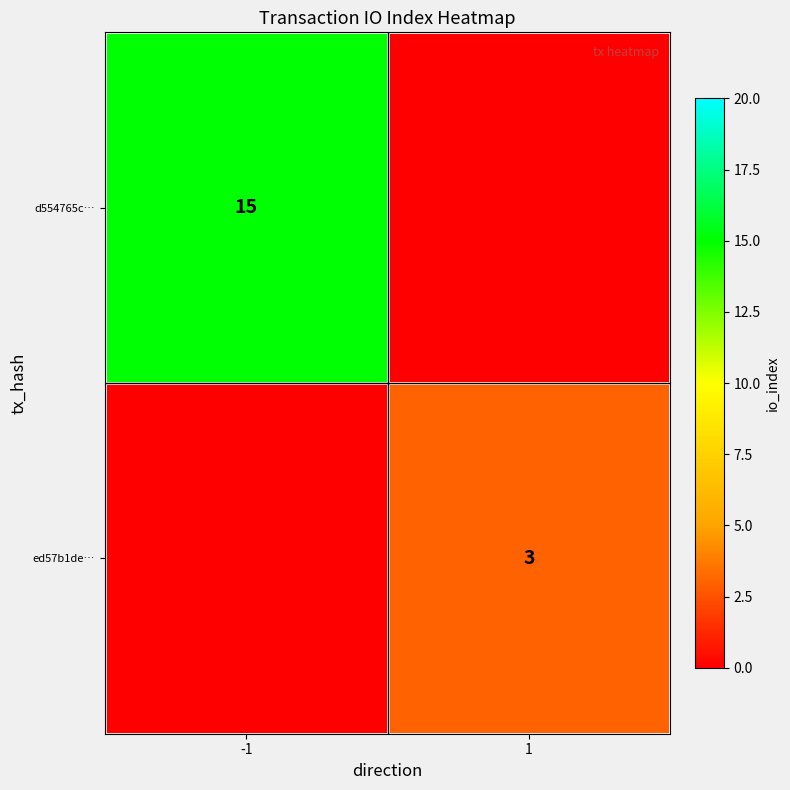

True or false: ed57b1de… has a value of 3 at 1.

True